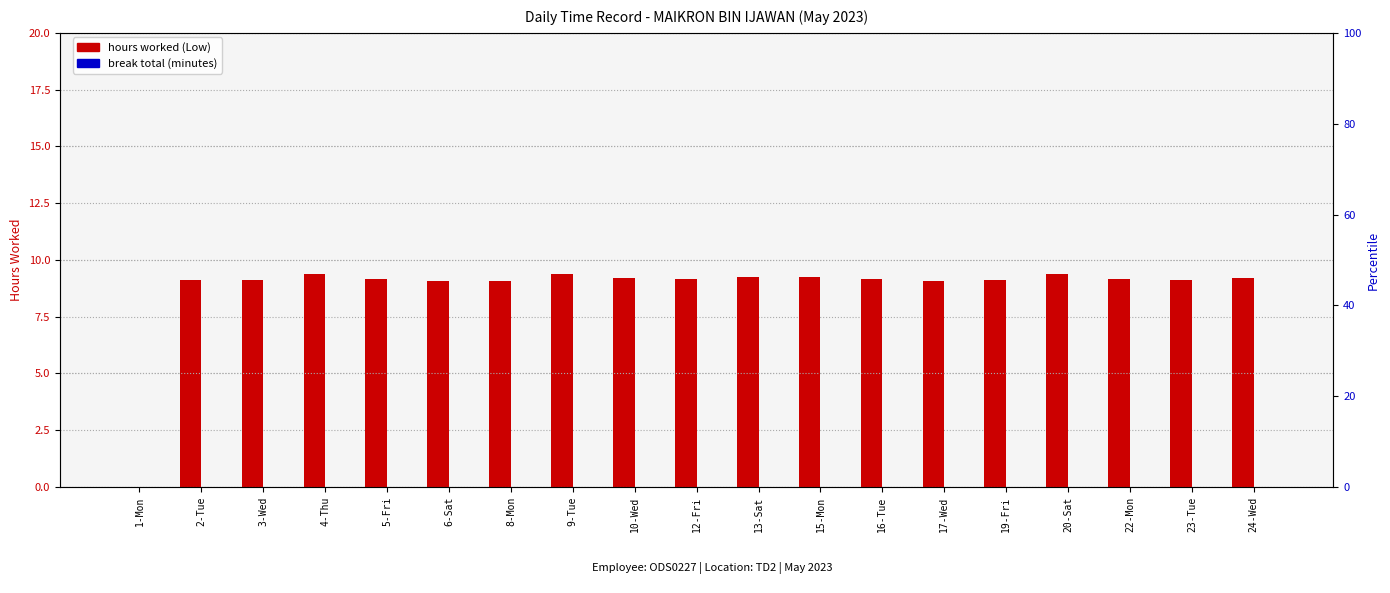

Between 24-Wed and 12-Fri, which is larger?

24-Wed